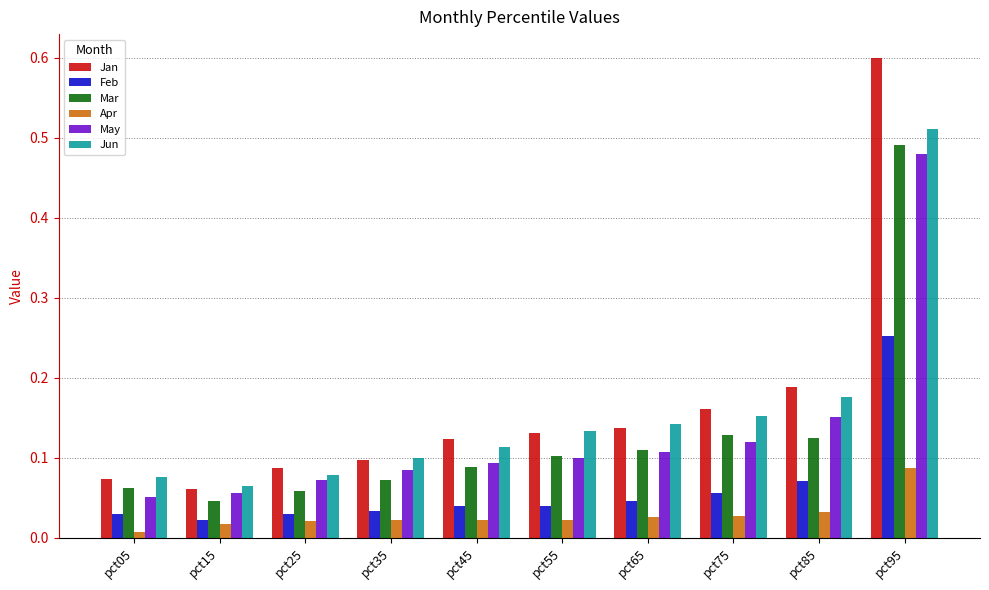

At which label is Mar closest to 0?

pct15